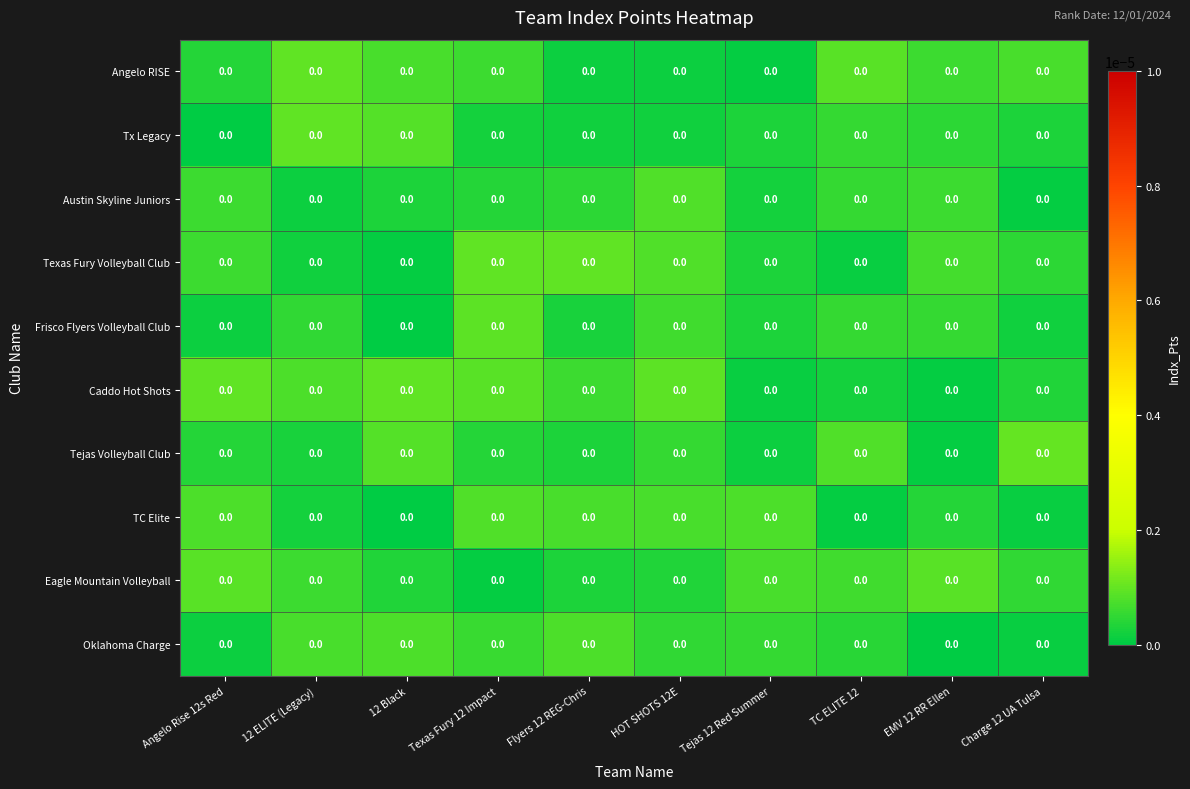

Reading left to right, what are all the values shown in this chart?

Angelo RISE: Angelo Rise 12s Red=0.0	12 ELITE (Legacy)=0.0	12 Black=0.0	Texas Fury 12 Impact=0.0	Flyers 12 REG-Chris=0.0	HOT SHOTS 12E=0.0	Tejas 12 Red Summer=0.0	TC ELITE 12=0.0	EMV 12 RR Ellen=0.0	Charge 12 UA Tulsa=0.0
Tx Legacy: Angelo Rise 12s Red=0.0	12 ELITE (Legacy)=0.0	12 Black=0.0	Texas Fury 12 Impact=0.0	Flyers 12 REG-Chris=0.0	HOT SHOTS 12E=0.0	Tejas 12 Red Summer=0.0	TC ELITE 12=0.0	EMV 12 RR Ellen=0.0	Charge 12 UA Tulsa=0.0
Austin Skyline Juniors: Angelo Rise 12s Red=0.0	12 ELITE (Legacy)=0.0	12 Black=0.0	Texas Fury 12 Impact=0.0	Flyers 12 REG-Chris=0.0	HOT SHOTS 12E=0.0	Tejas 12 Red Summer=0.0	TC ELITE 12=0.0	EMV 12 RR Ellen=0.0	Charge 12 UA Tulsa=0.0
Texas Fury Volleyball Club: Angelo Rise 12s Red=0.0	12 ELITE (Legacy)=0.0	12 Black=0.0	Texas Fury 12 Impact=0.0	Flyers 12 REG-Chris=0.0	HOT SHOTS 12E=0.0	Tejas 12 Red Summer=0.0	TC ELITE 12=0.0	EMV 12 RR Ellen=0.0	Charge 12 UA Tulsa=0.0
Frisco Flyers Volleyball Club: Angelo Rise 12s Red=0.0	12 ELITE (Legacy)=0.0	12 Black=0.0	Texas Fury 12 Impact=0.0	Flyers 12 REG-Chris=0.0	HOT SHOTS 12E=0.0	Tejas 12 Red Summer=0.0	TC ELITE 12=0.0	EMV 12 RR Ellen=0.0	Charge 12 UA Tulsa=0.0
Caddo Hot Shots: Angelo Rise 12s Red=0.0	12 ELITE (Legacy)=0.0	12 Black=0.0	Texas Fury 12 Impact=0.0	Flyers 12 REG-Chris=0.0	HOT SHOTS 12E=0.0	Tejas 12 Red Summer=0.0	TC ELITE 12=0.0	EMV 12 RR Ellen=0.0	Charge 12 UA Tulsa=0.0
Tejas Volleyball Club: Angelo Rise 12s Red=0.0	12 ELITE (Legacy)=0.0	12 Black=0.0	Texas Fury 12 Impact=0.0	Flyers 12 REG-Chris=0.0	HOT SHOTS 12E=0.0	Tejas 12 Red Summer=0.0	TC ELITE 12=0.0	EMV 12 RR Ellen=0.0	Charge 12 UA Tulsa=0.0
TC Elite: Angelo Rise 12s Red=0.0	12 ELITE (Legacy)=0.0	12 Black=0.0	Texas Fury 12 Impact=0.0	Flyers 12 REG-Chris=0.0	HOT SHOTS 12E=0.0	Tejas 12 Red Summer=0.0	TC ELITE 12=0.0	EMV 12 RR Ellen=0.0	Charge 12 UA Tulsa=0.0
Eagle Mountain Volleyball: Angelo Rise 12s Red=0.0	12 ELITE (Legacy)=0.0	12 Black=0.0	Texas Fury 12 Impact=0.0	Flyers 12 REG-Chris=0.0	HOT SHOTS 12E=0.0	Tejas 12 Red Summer=0.0	TC ELITE 12=0.0	EMV 12 RR Ellen=0.0	Charge 12 UA Tulsa=0.0
Oklahoma Charge: Angelo Rise 12s Red=0.0	12 ELITE (Legacy)=0.0	12 Black=0.0	Texas Fury 12 Impact=0.0	Flyers 12 REG-Chris=0.0	HOT SHOTS 12E=0.0	Tejas 12 Red Summer=0.0	TC ELITE 12=0.0	EMV 12 RR Ellen=0.0	Charge 12 UA Tulsa=0.0